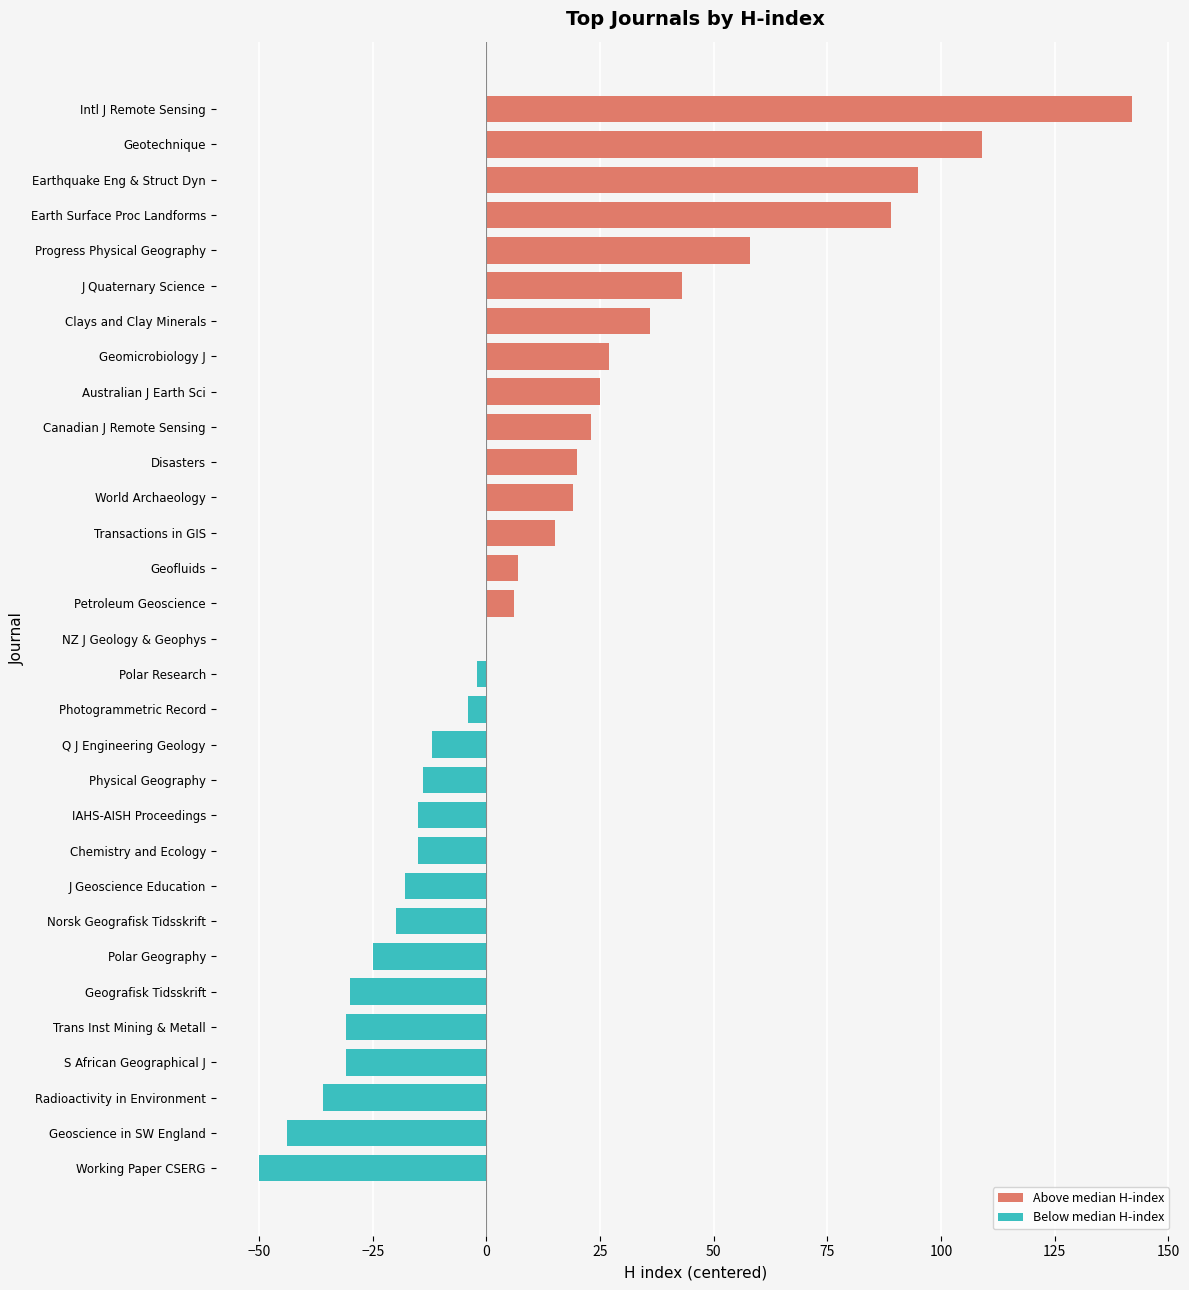

What is the sum of the values at Geomicrobiology J and Petroleum Geoscience?

33